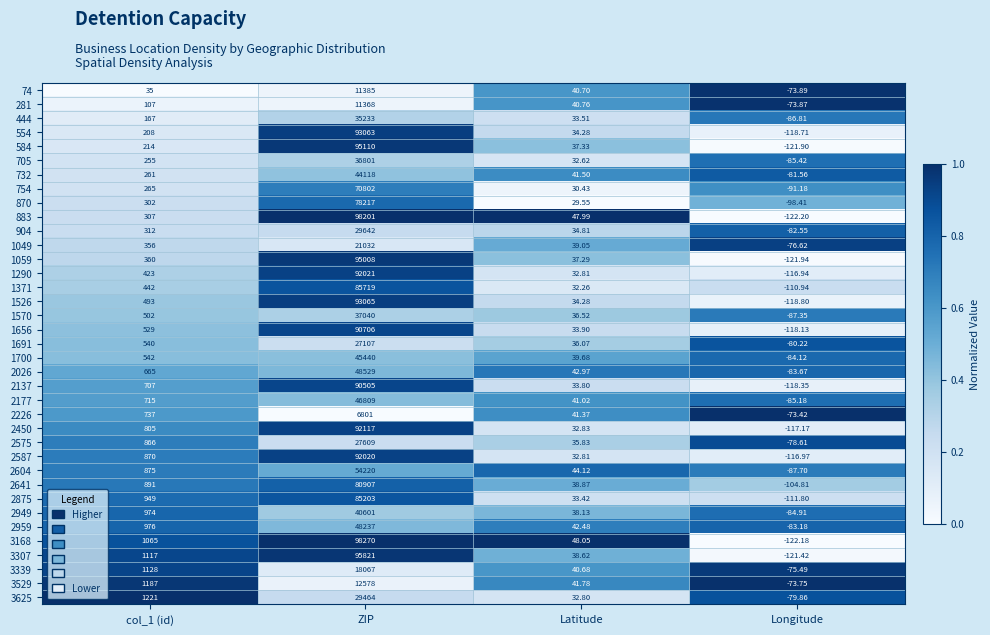

At which label does 3307 reach its minimum?

Longitude